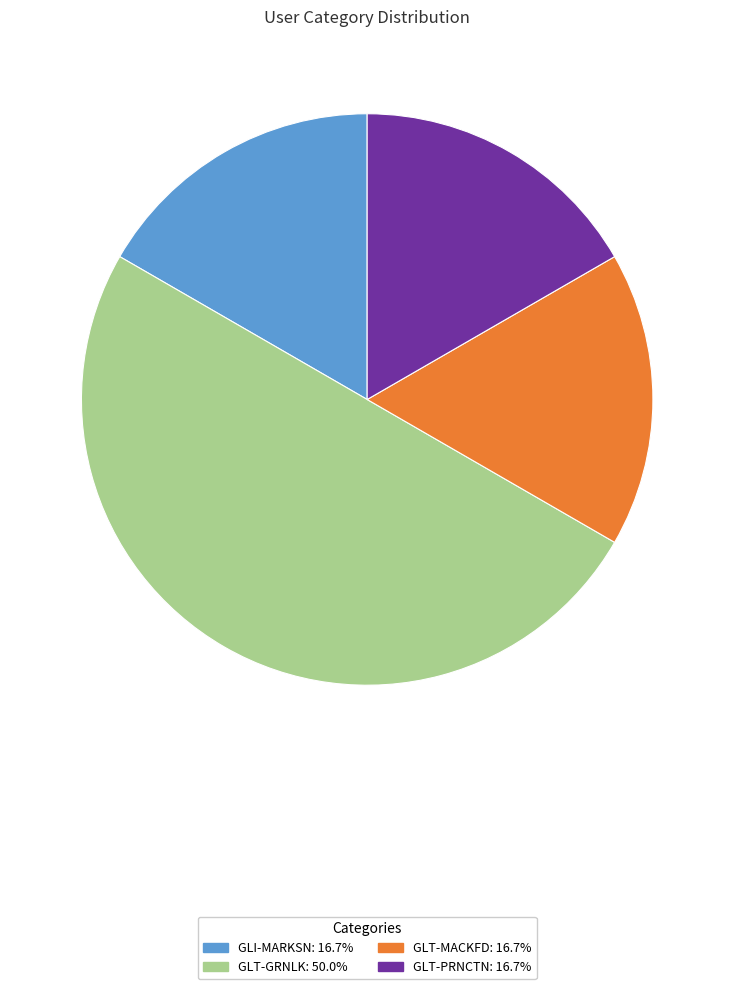

Which slice is the largest?

GLT-GRNLK